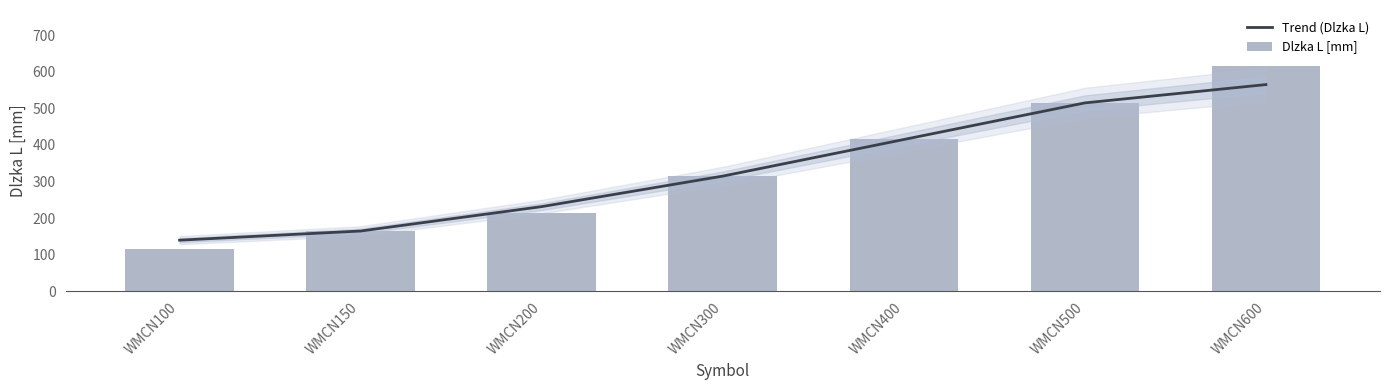

How many data points does each series have?

7